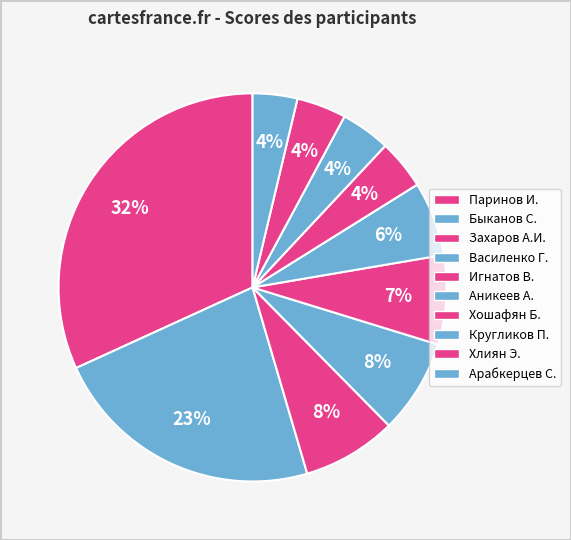

To the nearest percent, what is the difference between the largest and smallest slice percentages?

28%